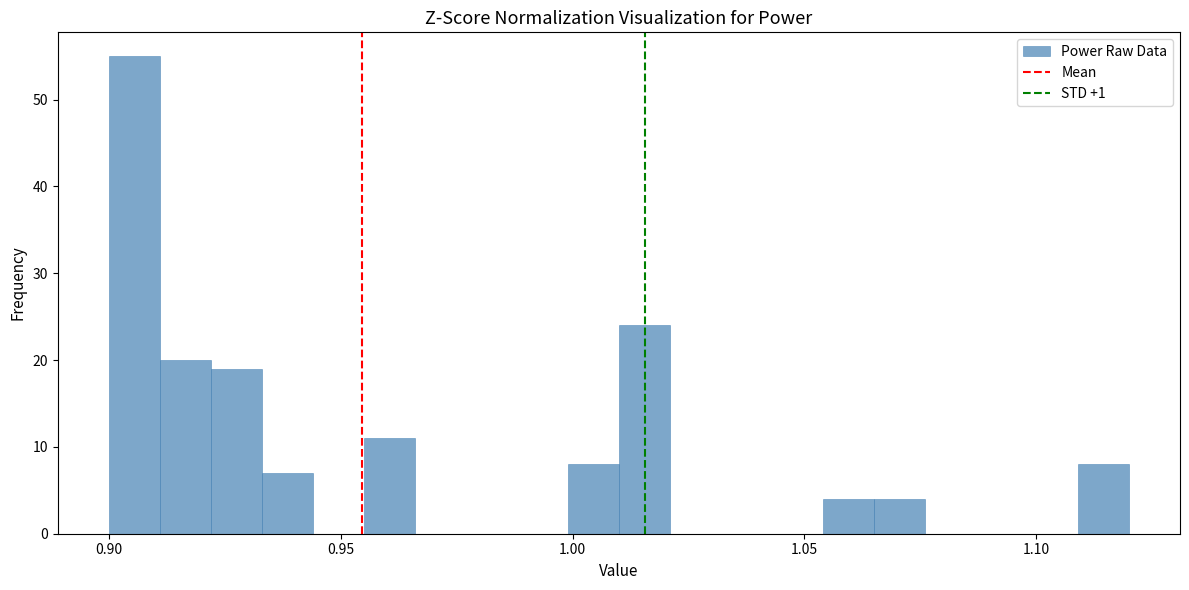

Around what value on the x-axis is the tallest bar? Give the approximate position of its centre, as read against the axis.

0.905